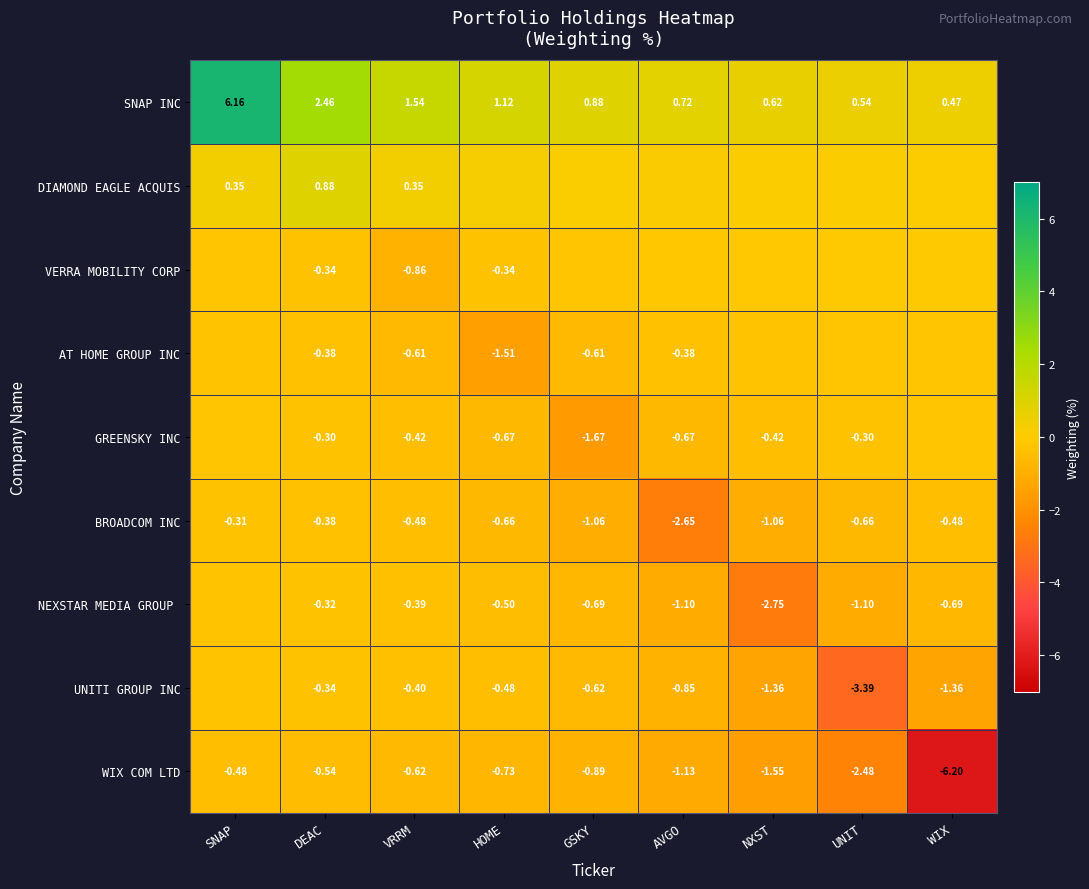

True or false: BROADCOM INC has a value of -0.3 at SNAP.

True